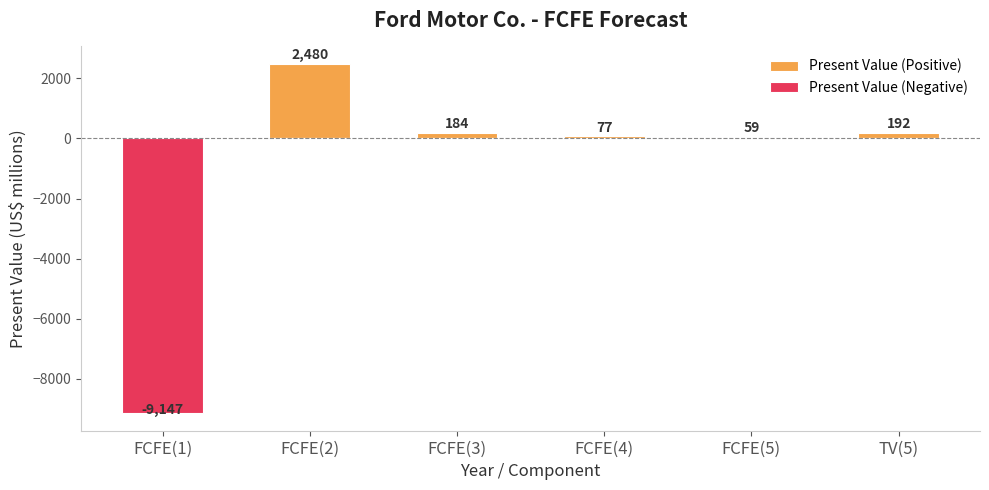

What is the difference between the Present Value (Positive) values at FCFE(4) and FCFE(1)?

77